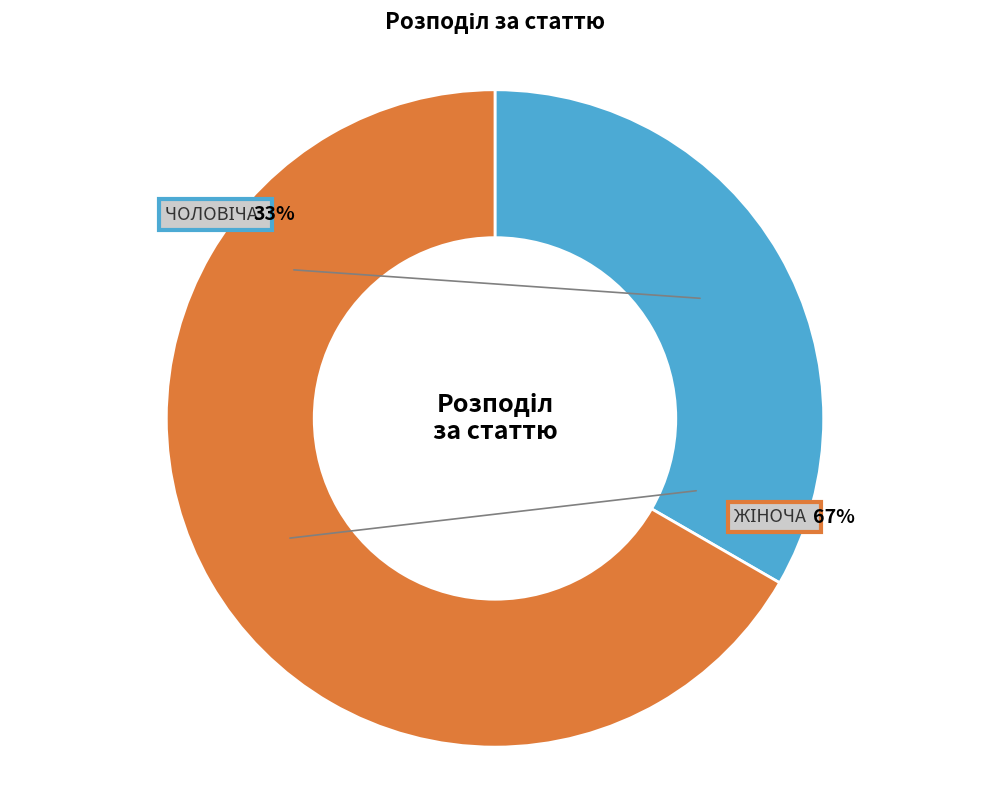

Is there any slice that represents more than half of the pie?

Yes